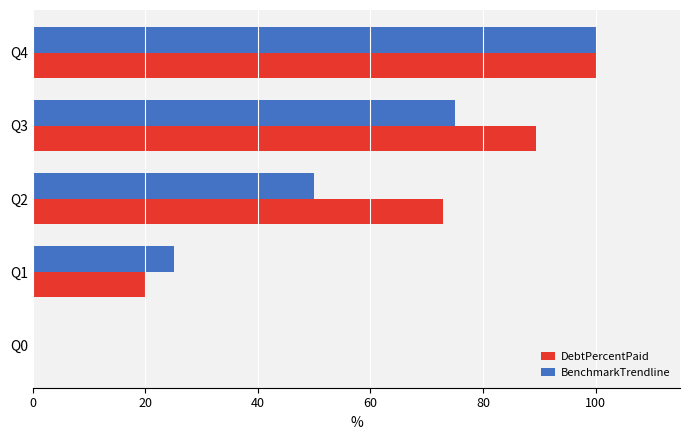

What is the maximum value for BenchmarkTrendline?

100.0